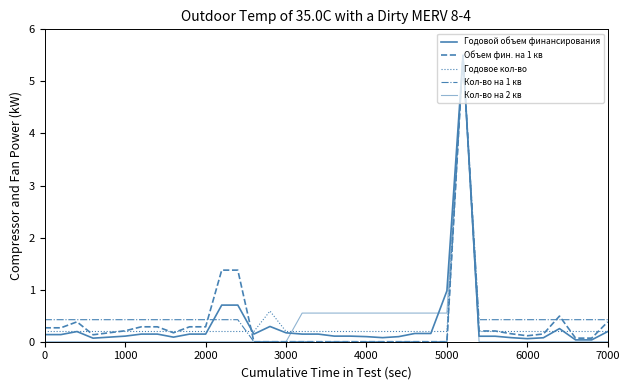

How many lines are shown in the chart?

5